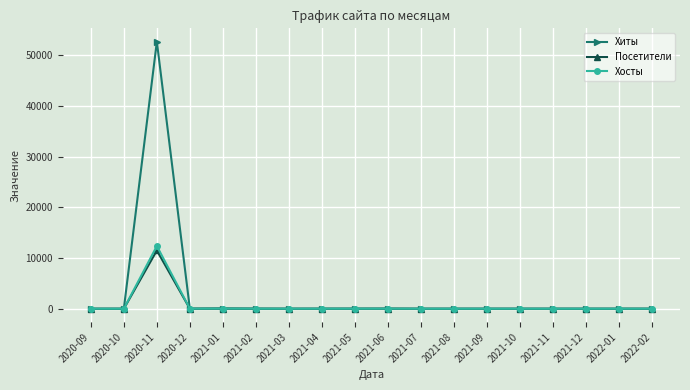

How many lines are shown in the chart?

3